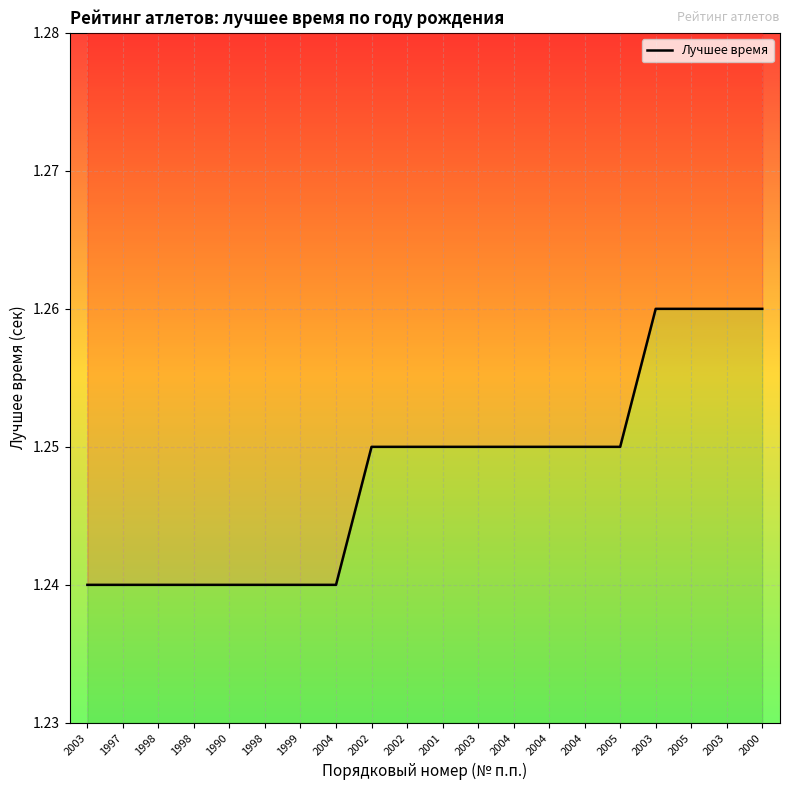

The value at 2000 is 2.1. True or false?

False